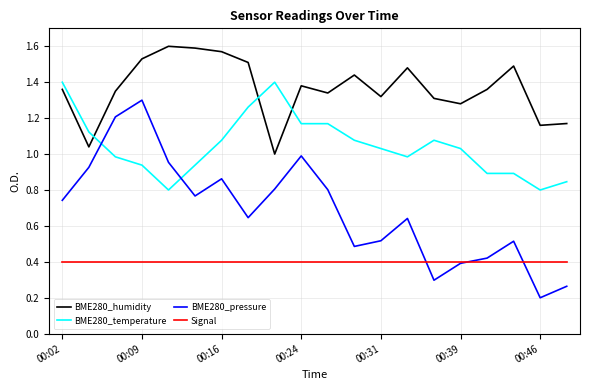

Is this an area chart (filled region under the line)?

No